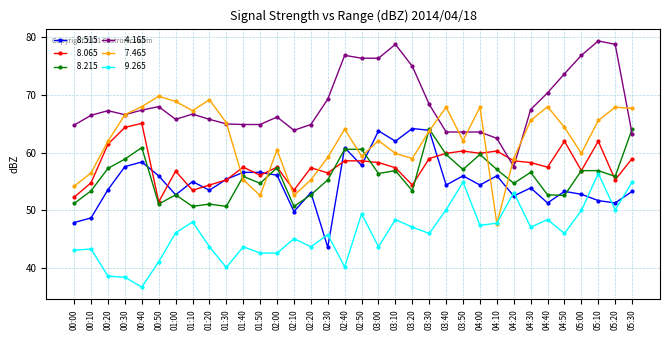

What is the label of the 4th point from the right?

05:00